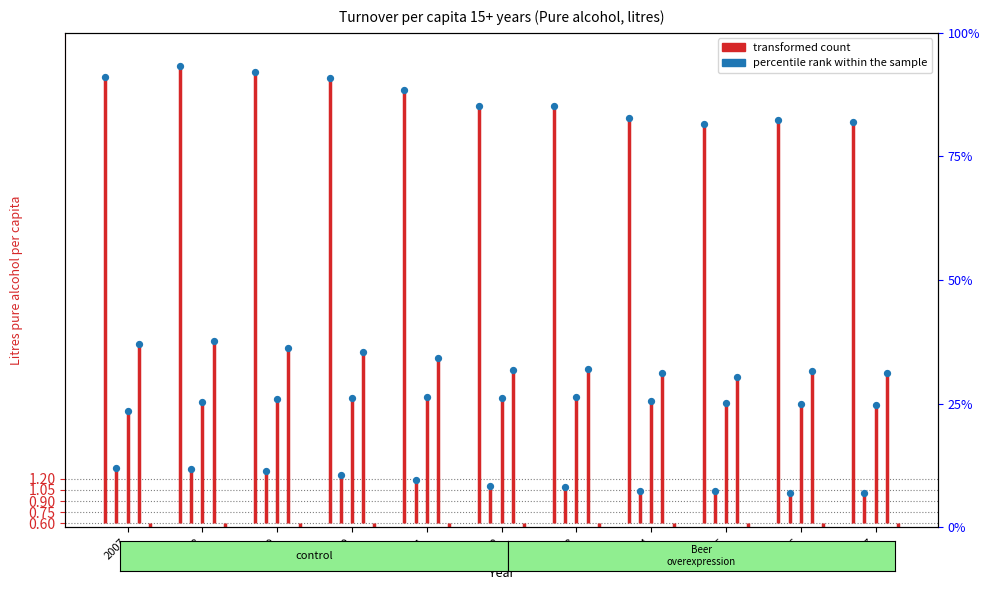

What is the total value across all series at 2012?

12.4